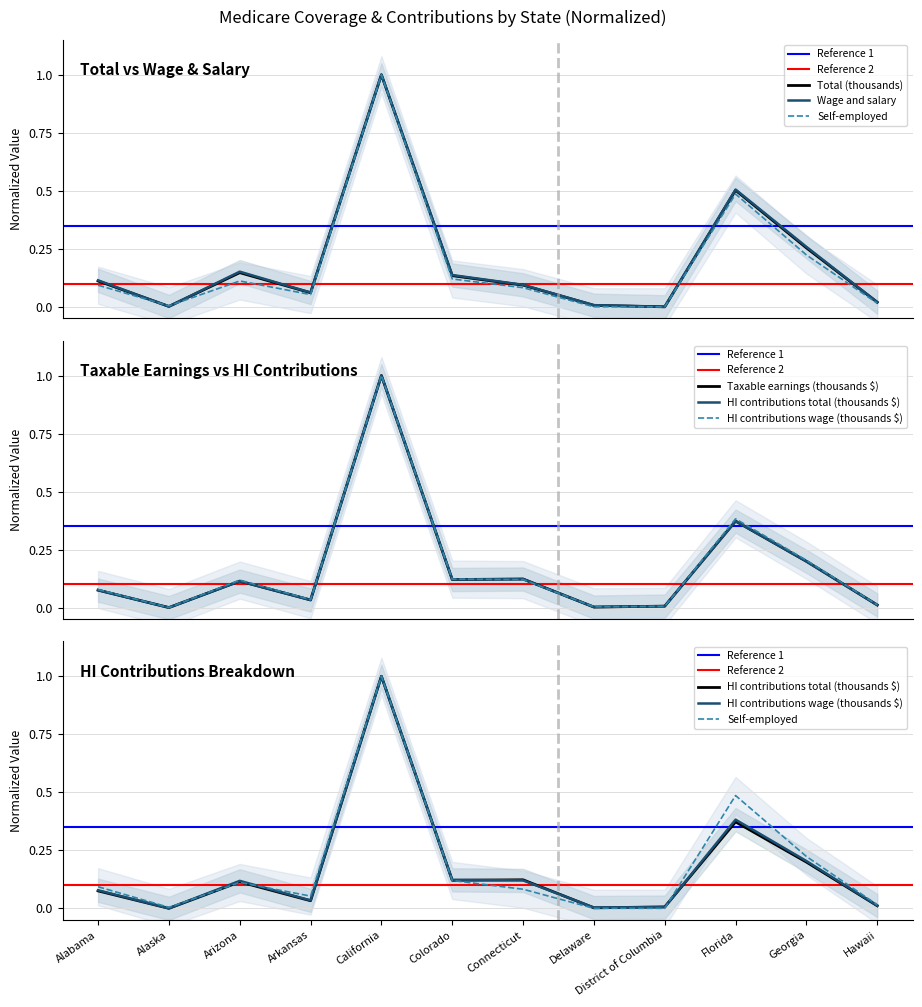

Rank the series by their maximum value, from lowest to highest.

Total (thousands), Wage and salary, Self-employed, Taxable earnings (thousands $), HI contributions total (thousands $), HI contributions wage (thousands $)